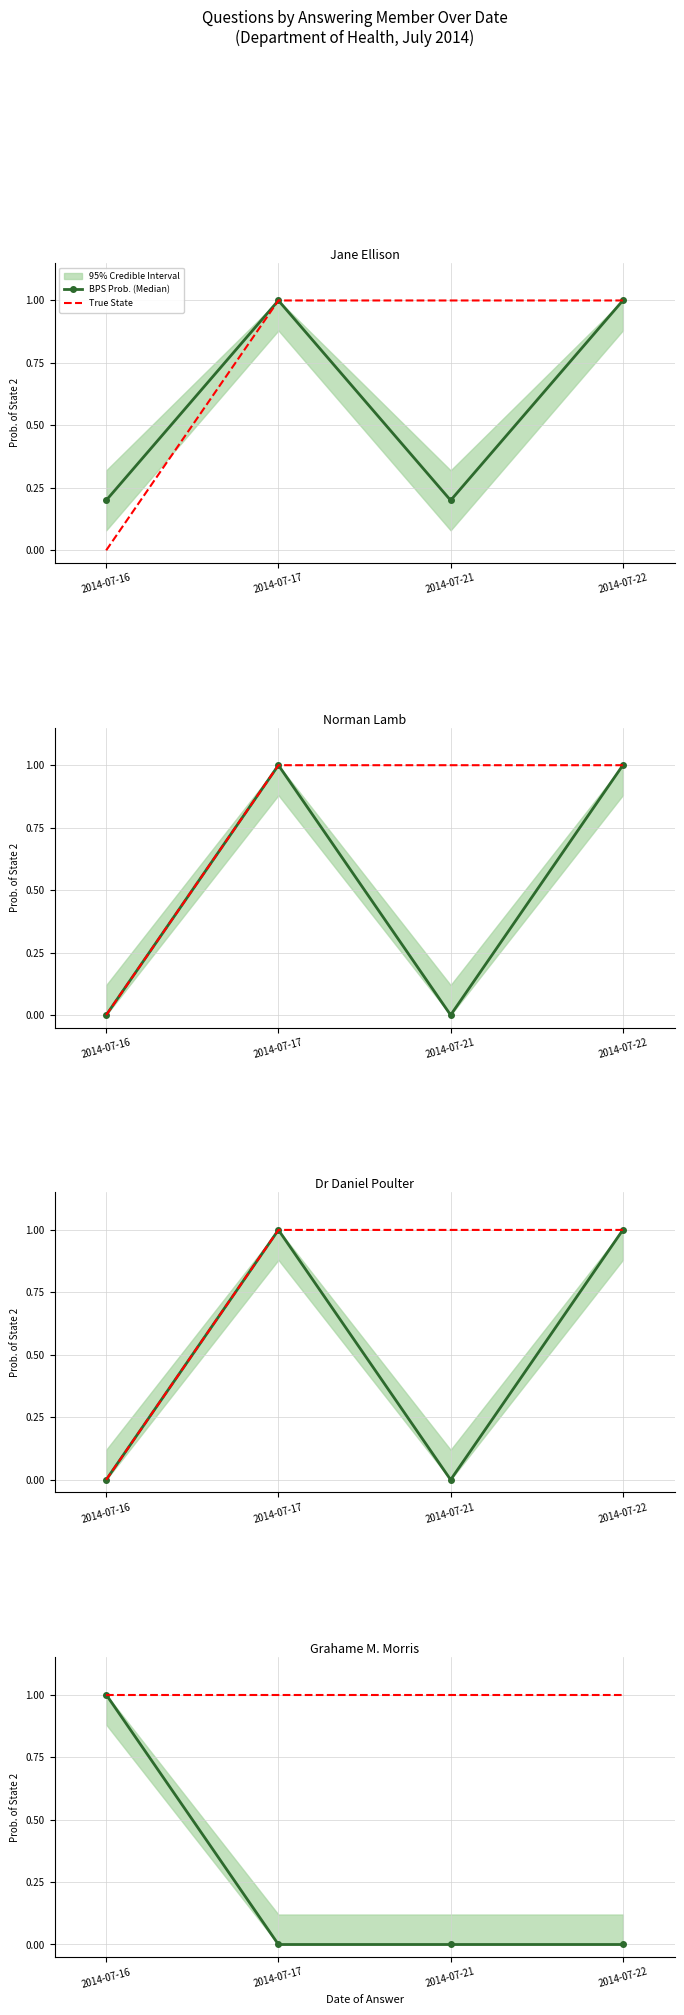

True or false: BPS Prob. (Median) has more than 1 points higher than both neighbors.

False